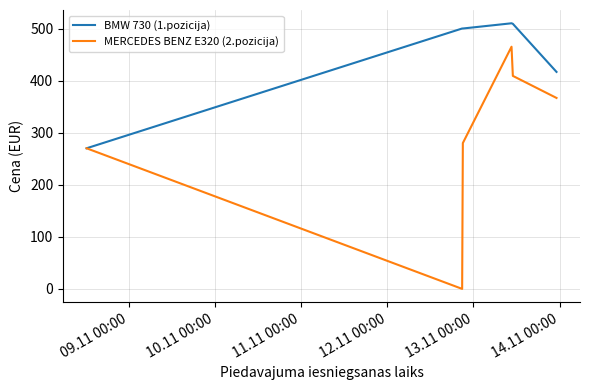

Rank the series by their average value, from lowest to highest.

MERCEDES BENZ E320 (2.pozicija), BMW 730 (1.pozicija)